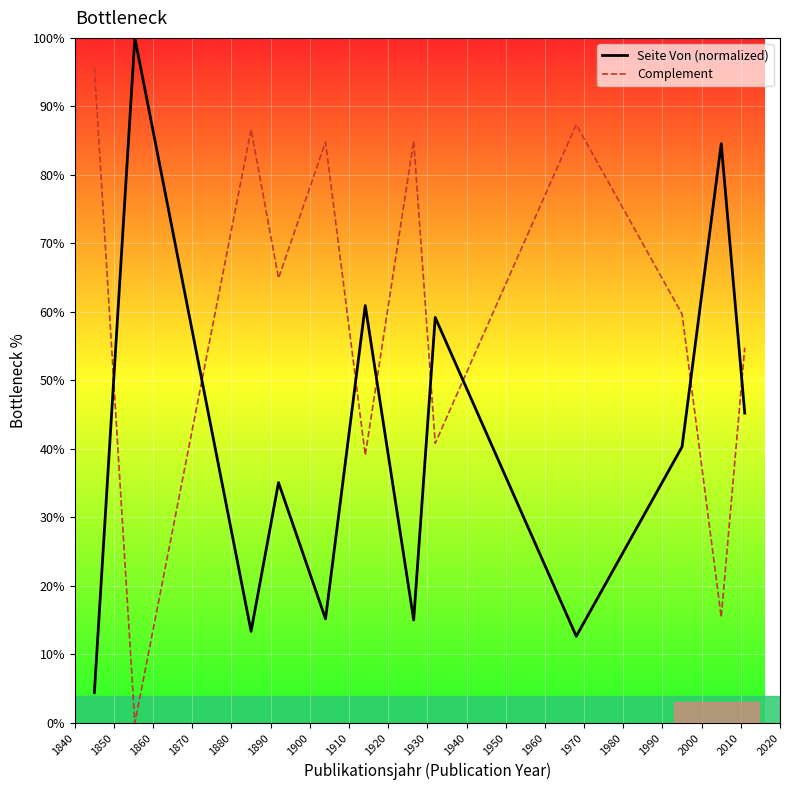

What is the difference between the maximum and minimum values in the Seite Von (normalized) series?

95.6